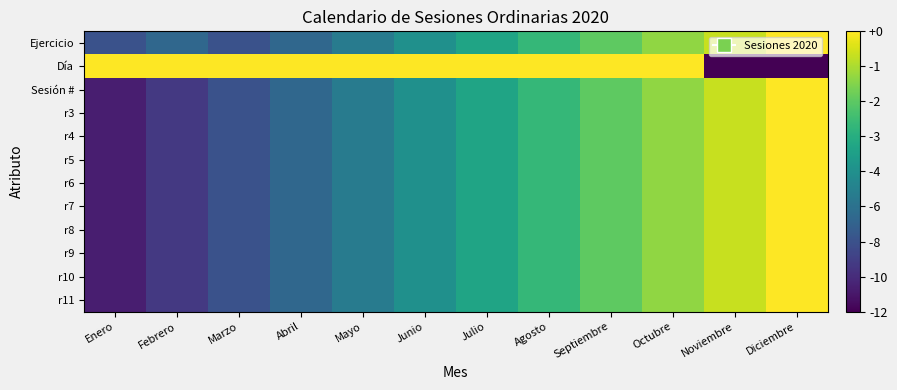

Which series has the largest range (max minus min)?

Día